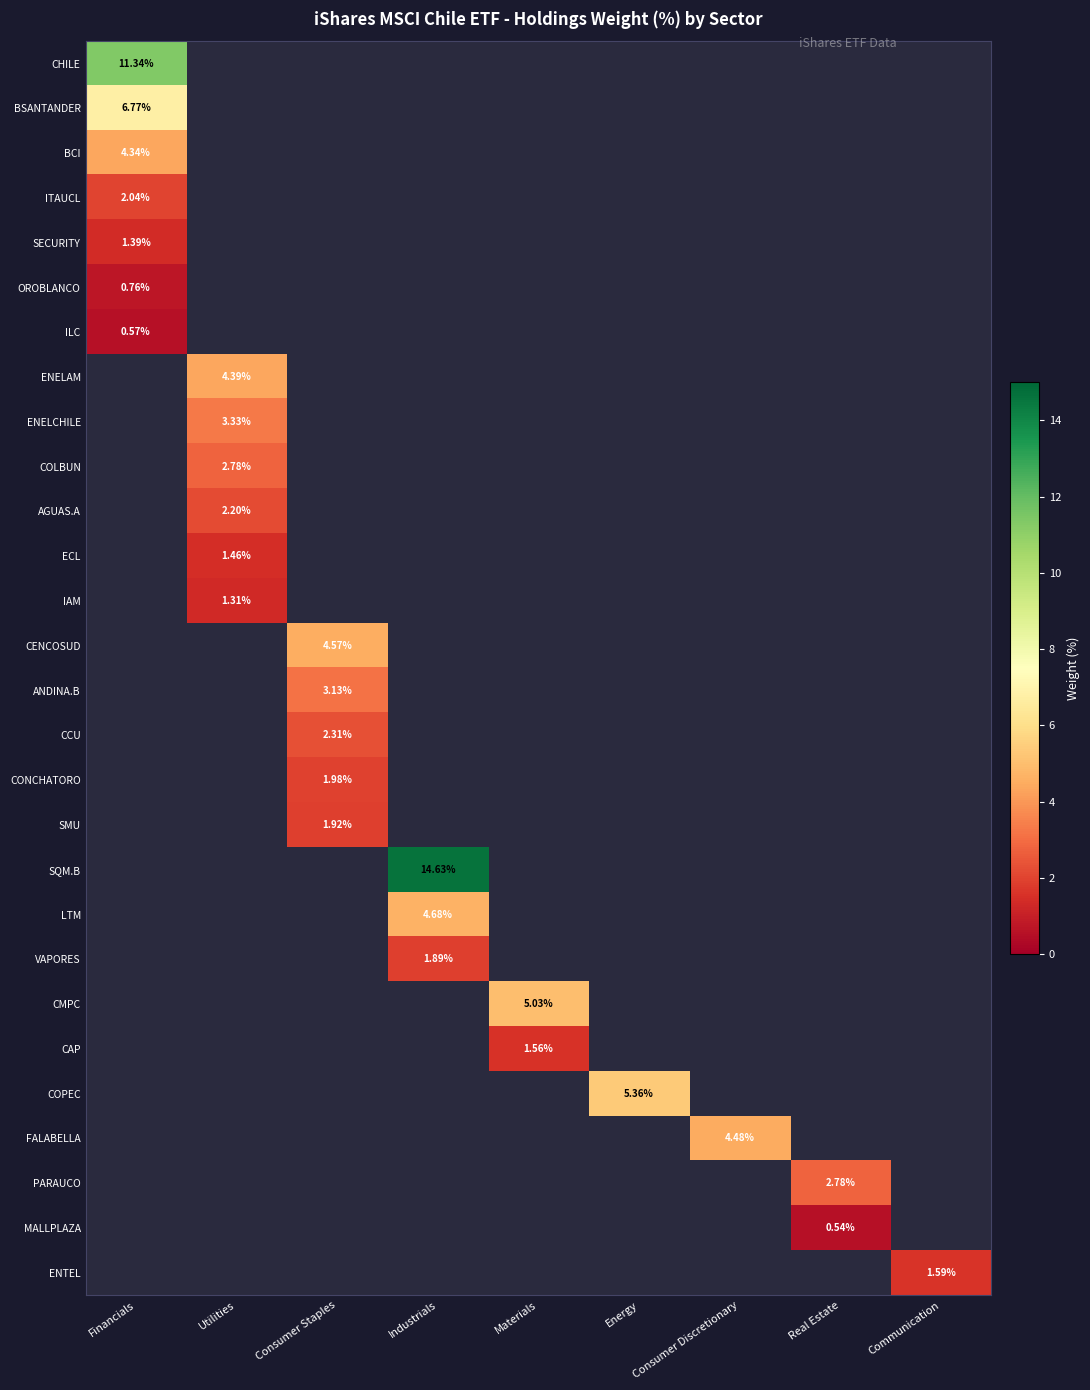

Between Real Estate and Materials, which is larger?

Materials